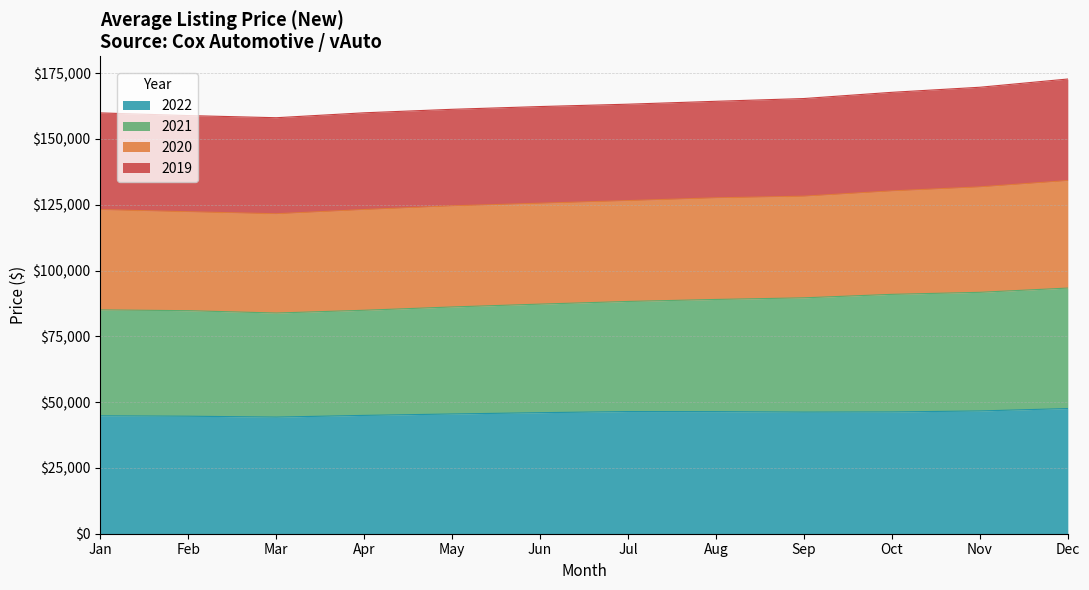

What is the maximum value for 2022?

47566